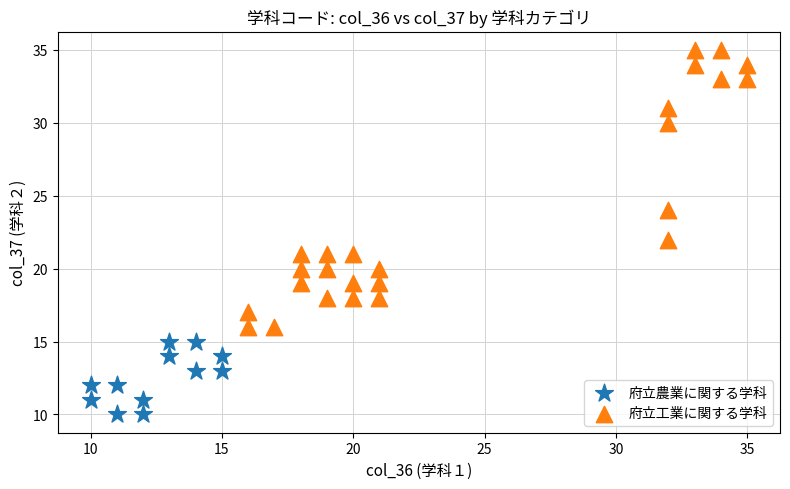

What are all the series names shown in the legend?

府立農業に関する学科, 府立工業に関する学科